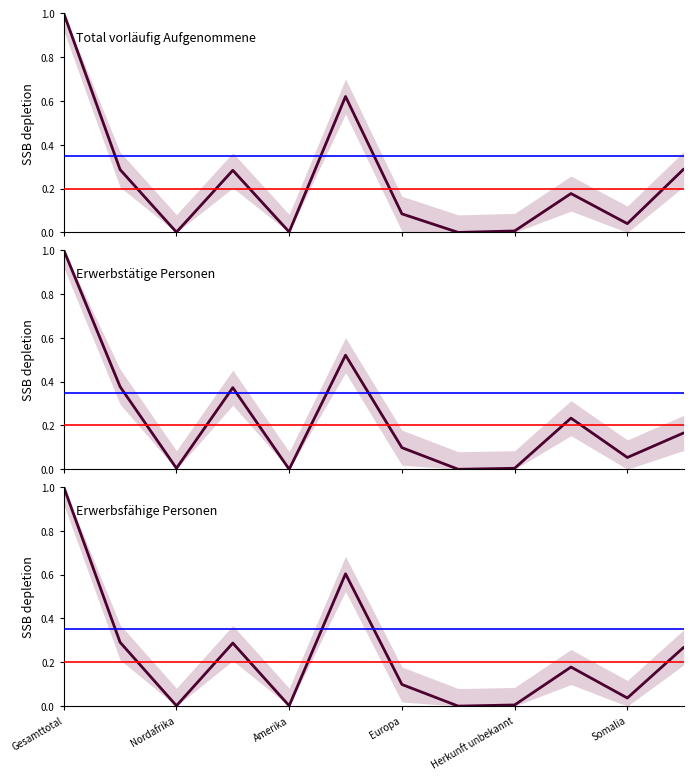

Which series has the widest spread of values?

Total vorläufig Aufgenommene